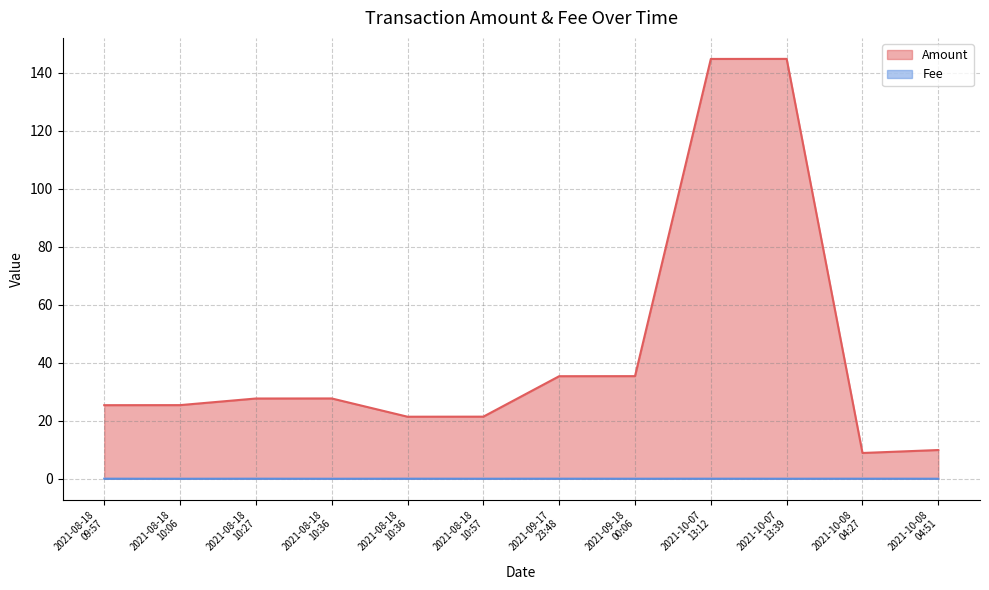

List the series in order of their peak value, lowest first.

Fee, Amount